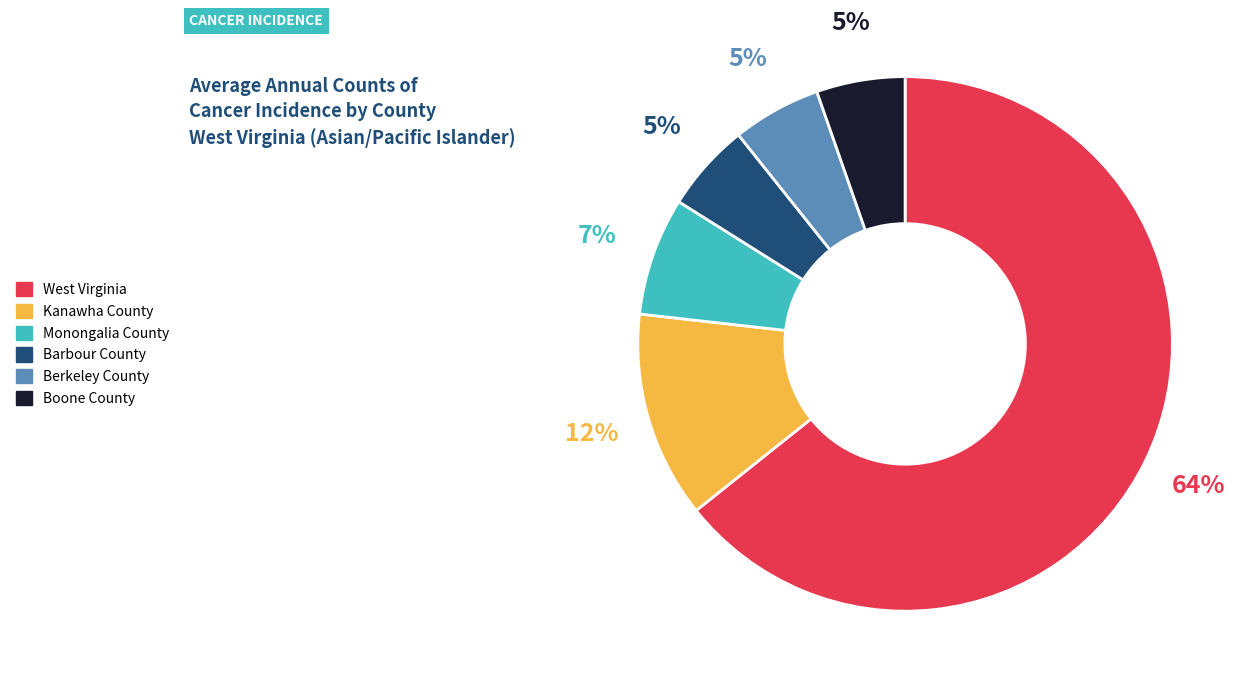

Is the sum of Kanawha County and Berkeley County greater than half?

No